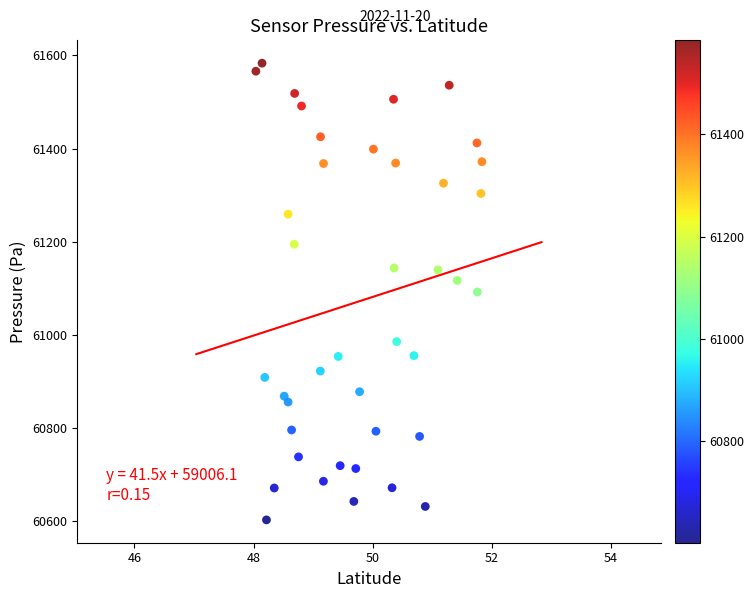

What is the range of Y values (max minus min)?

981.4